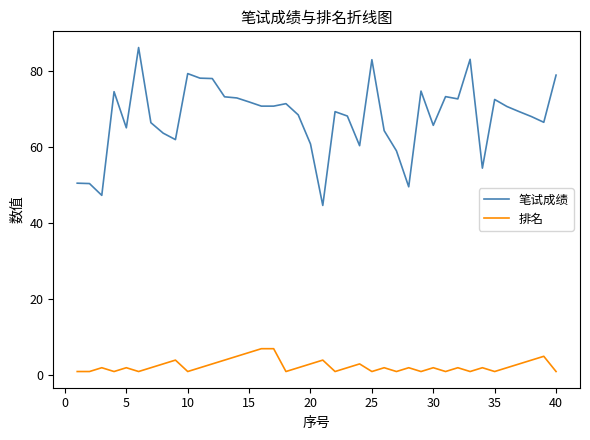

What is the difference between the second highest and minimum values in the 笔试成绩 series?

38.4